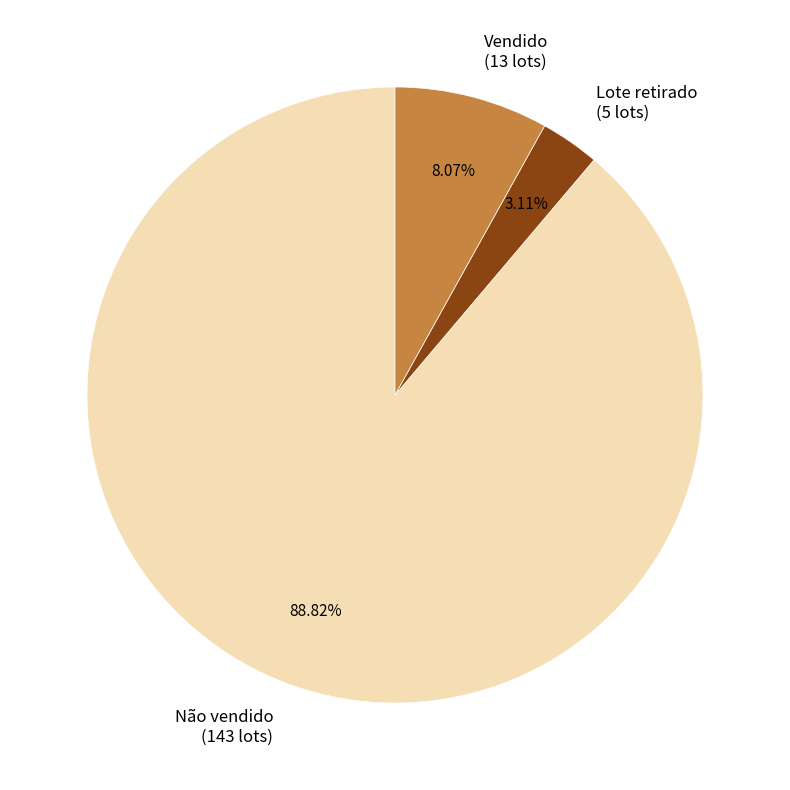

What is the ratio of the value at Vendido (13 lots) to the value at Lote retirado (5 lots)?

2.6